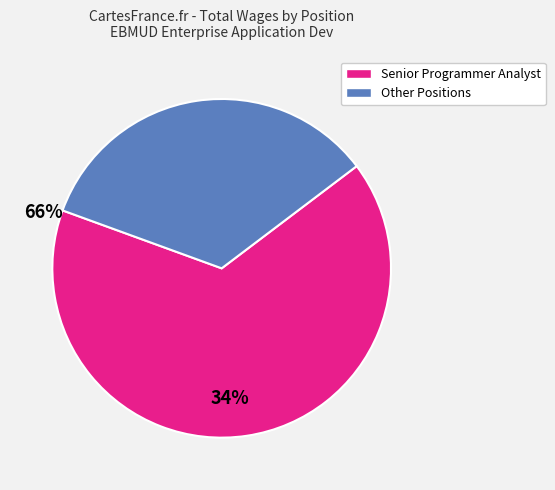

Which has a higher value, Other Positions or Senior Programmer Analyst?

Senior Programmer Analyst